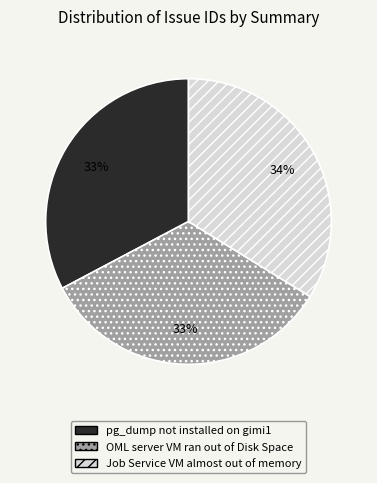

To the nearest percent, what is the average slice percentage?

33%